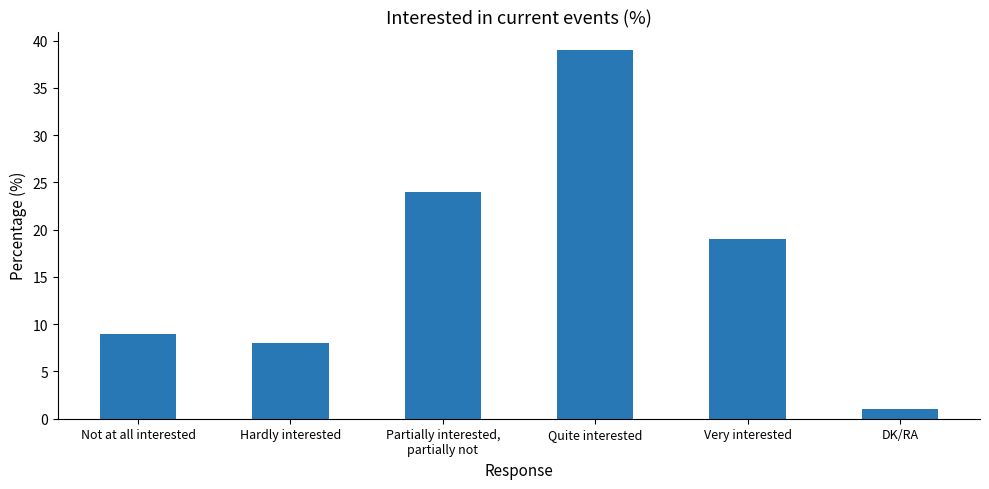

Where does the data first go above 19?

Partially interested,
partially not